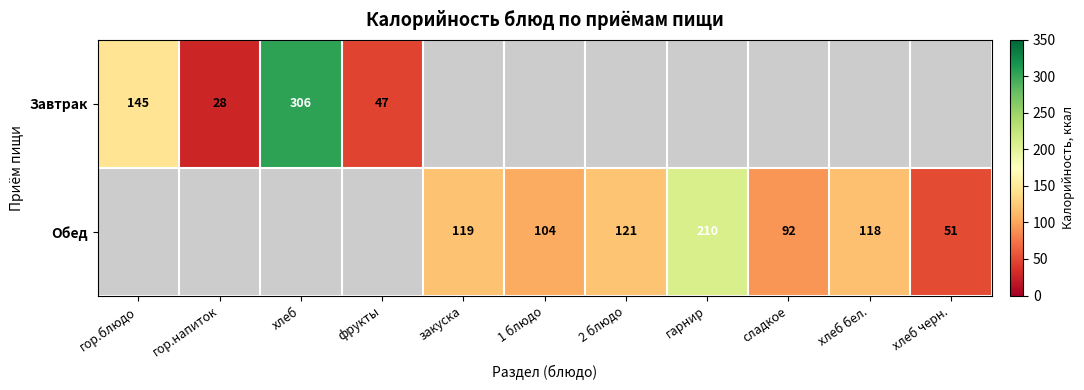

The value of Обед at гарнир is 364. True or false?

False